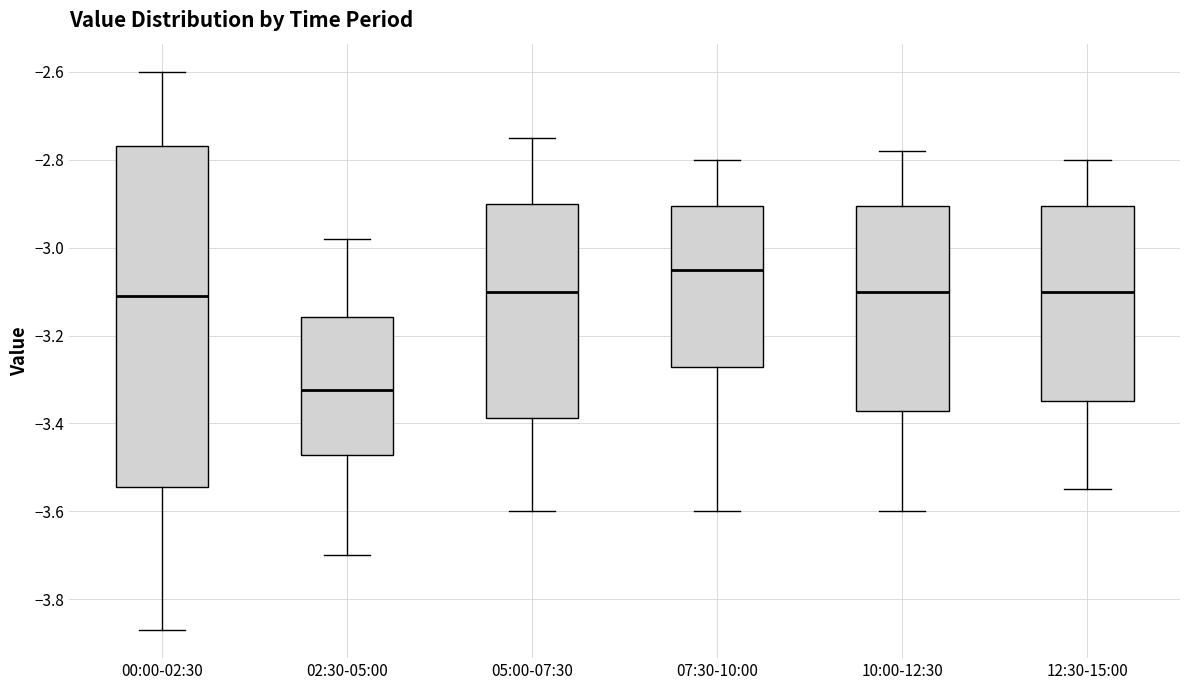

Which box is the tallest, from its lower edge to its upper edge?

00:00-02:30